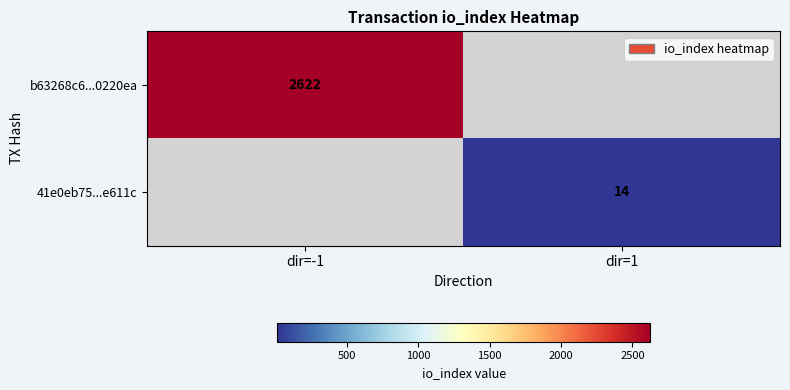

Is it true that b63268c6...0220ea equals 2622 at dir=-1?

True